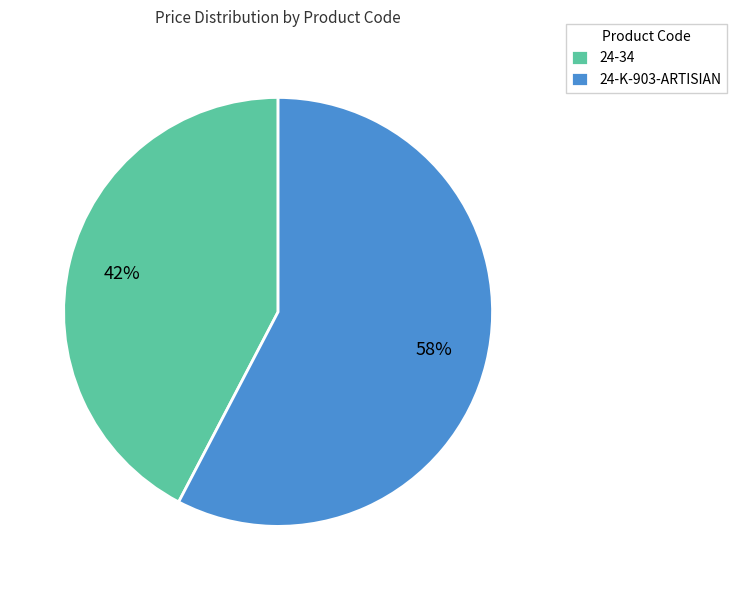

Which has a higher value, 24-34 or 24-K-903-ARTISIAN?

24-K-903-ARTISIAN